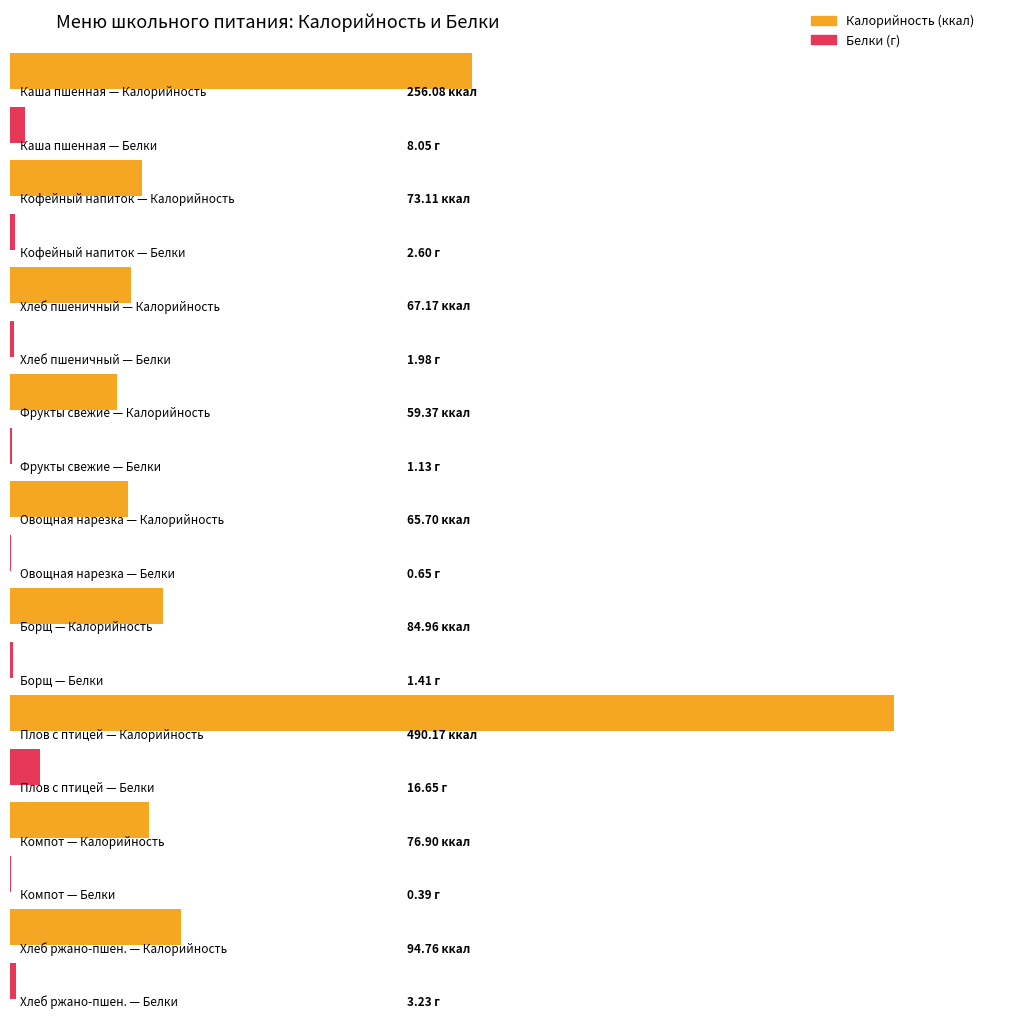

What are all the series names shown in the legend?

Калорийность, Белки